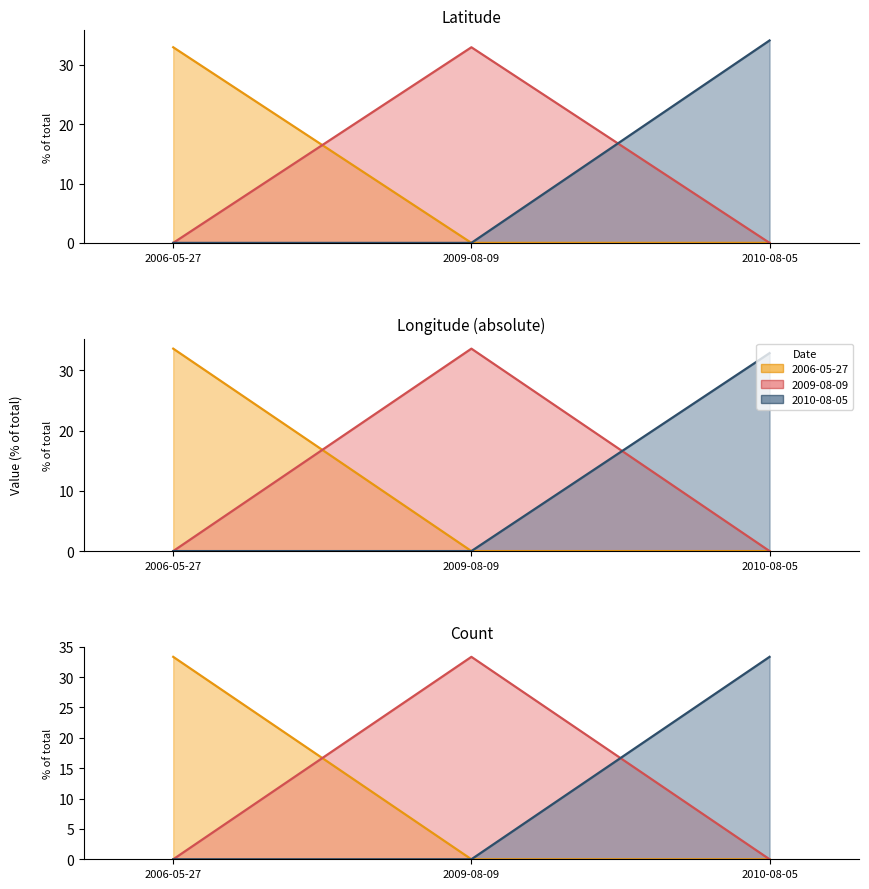

What is the difference between the maximum and second lowest values in the Latitude series?

34.1